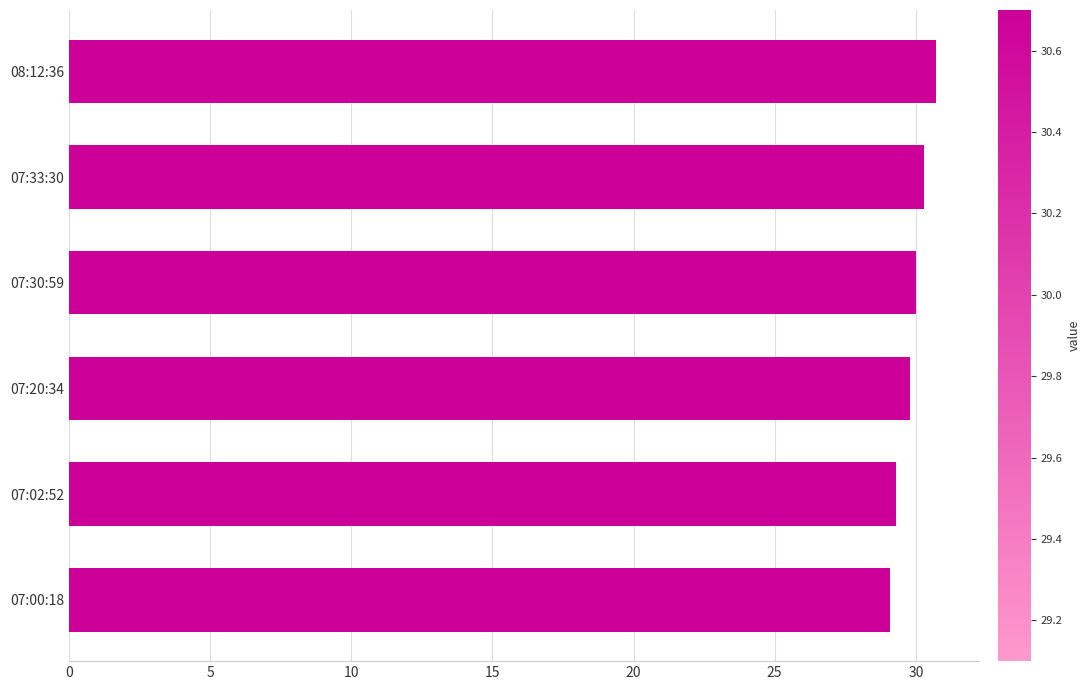

What is the smallest value displayed?

29.1